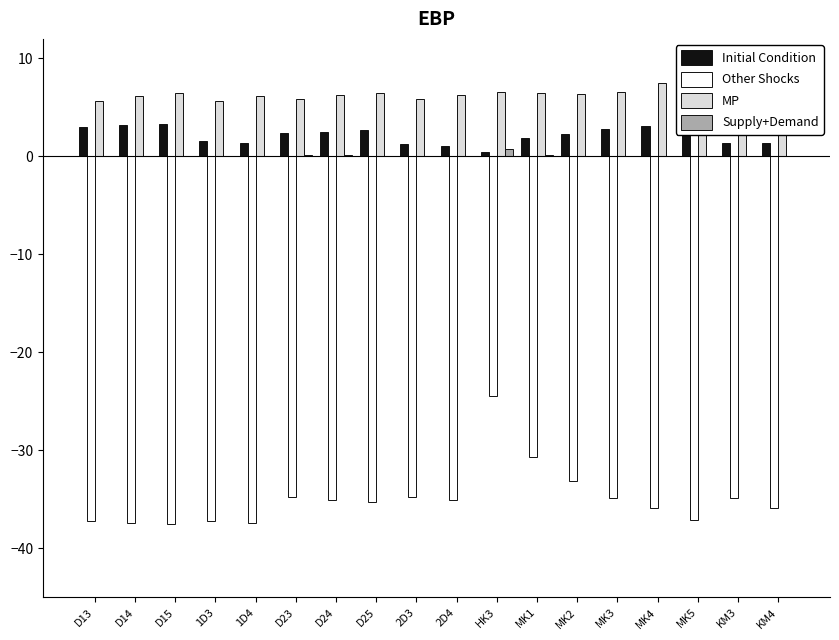

List the series in order of their peak value, lowest first.

Other Shocks, Supply+Demand, Initial Condition, MP